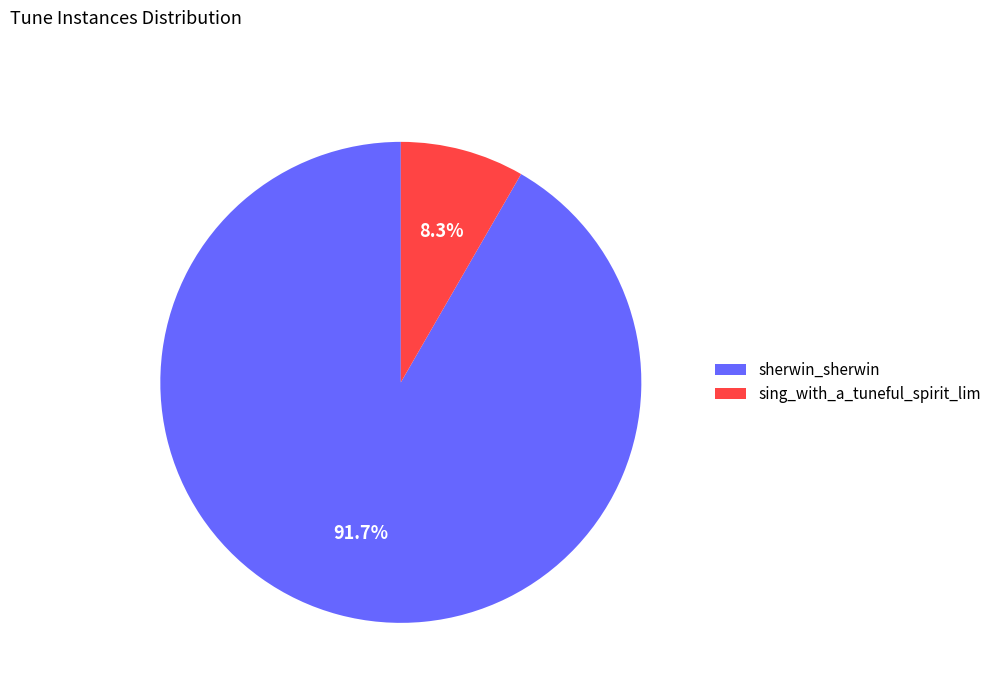

Approximately how many times larger is the value at sherwin_sherwin compared to sing_with_a_tuneful_spirit_lim?

11.0